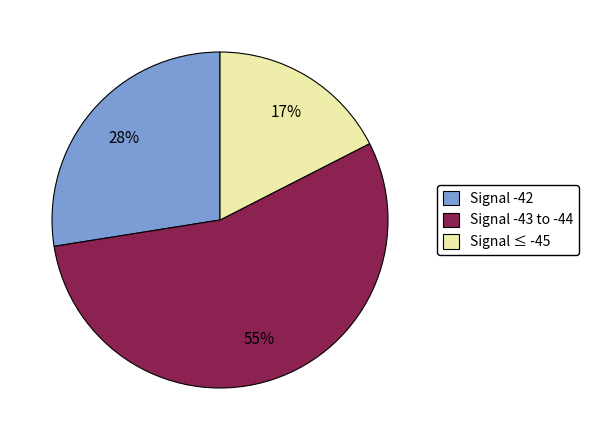

What is the ratio of the value at Signal -42 to the value at Signal -43 to -44?

0.5